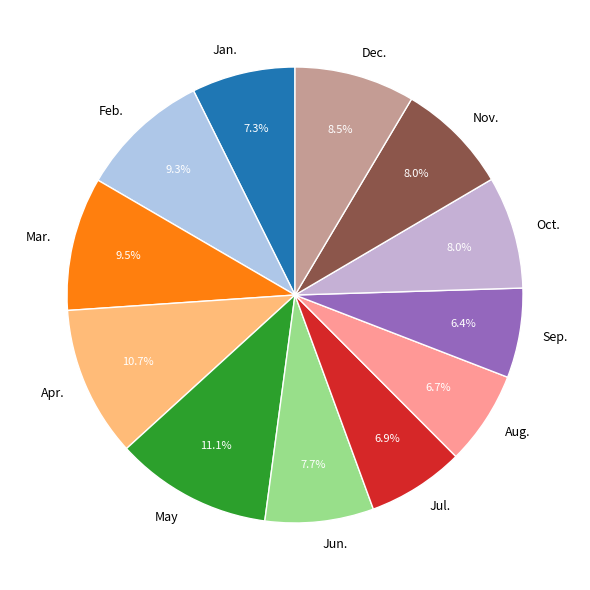

What percentage is the Sep. slice, to the nearest percent?

6%